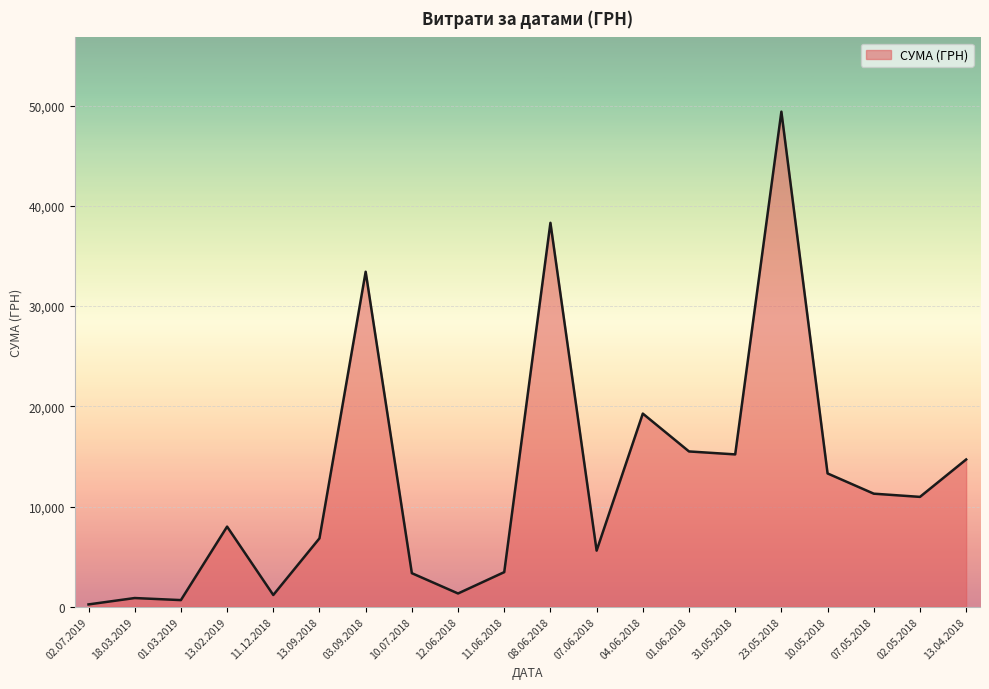

The chart shows a value of 13489.8 at 03.09.2018. True or false?

False